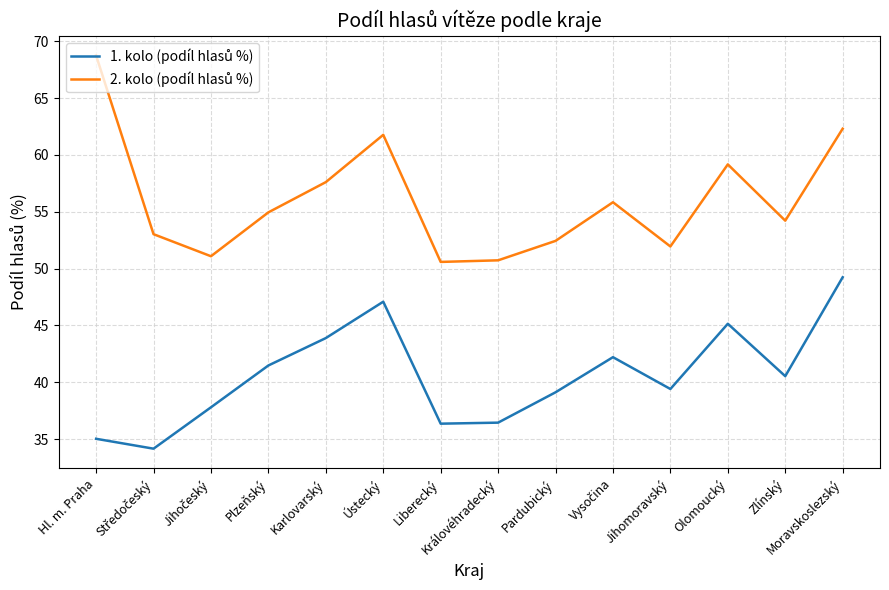

Does the chart display data point markers on the line(s)?

No